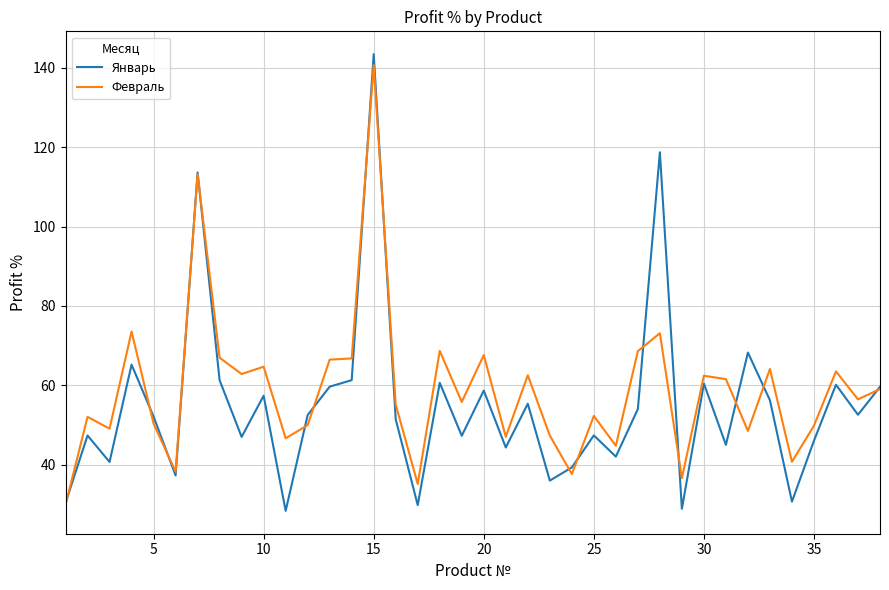

What are all the series names shown in the legend?

Январь, Февраль